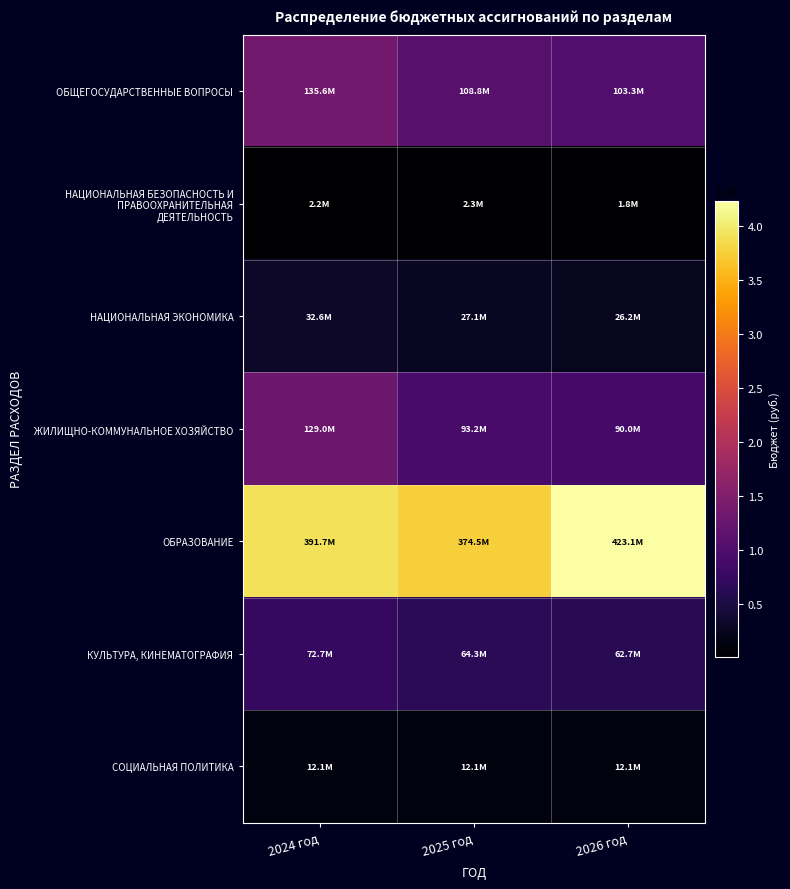

At 2025 год, list the series in order from largest to smallest.

ОБРАЗОВАНИЕ, ОБЩЕГОСУДАРСТВЕННЫЕ ВОПРОСЫ, ЖИЛИЩНО-КОММУНАЛЬНОЕ ХОЗЯЙСТВО, КУЛЬТУРА, КИНЕМАТОГРАФИЯ, НАЦИОНАЛЬНАЯ ЭКОНОМИКА, СОЦИАЛЬНАЯ ПОЛИТИКА, НАЦИОНАЛЬНАЯ БЕЗОПАСНОСТЬ И ПРАВООХРАНИТЕЛЬНАЯ ДЕЯТЕЛЬНОСТЬ